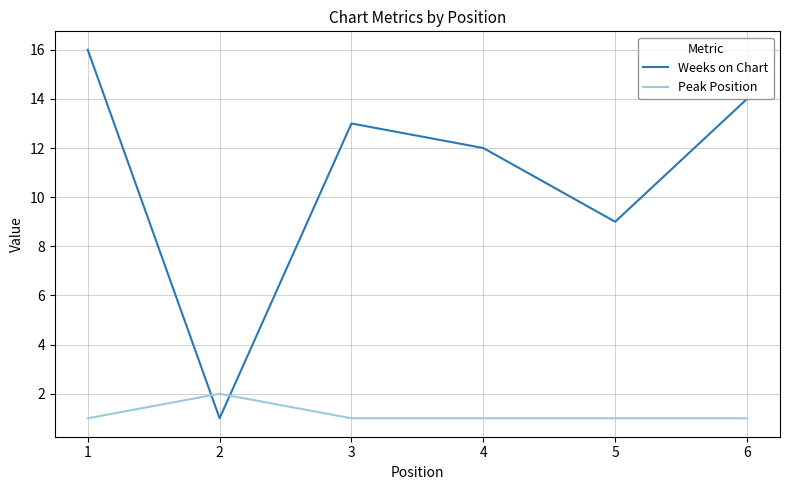

What is the minimum value for Peak Position?

1